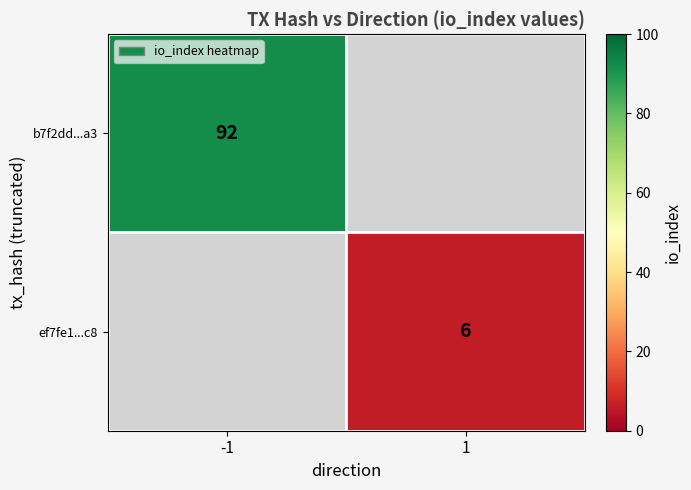

The ef7fe1...c8 series shows 4 at 1. True or false?

False